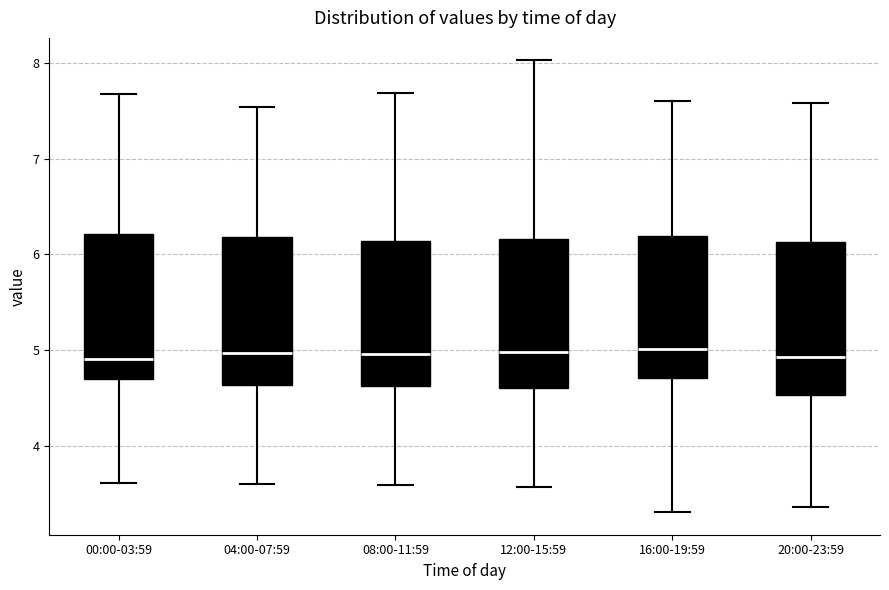

Reading left to right, read every box against the y-axis: the position of its median line, the range the box covers, and the ends of its whiskers. The values are not printed on the chart, so give them approximately, as read against the axis.

00:00-03:59: median 4.9, box 4.7 to 6.2, whiskers 3.6 to 7.7
04:00-07:59: median 5.0, box 4.6 to 6.2, whiskers 3.6 to 7.5
08:00-11:59: median 5.0, box 4.6 to 6.1, whiskers 3.6 to 7.7
12:00-15:59: median 5.0, box 4.6 to 6.2, whiskers 3.6 to 8.0
16:00-19:59: median 5.0, box 4.7 to 6.2, whiskers 3.3 to 7.6
20:00-23:59: median 4.9, box 4.5 to 6.1, whiskers 3.4 to 7.6